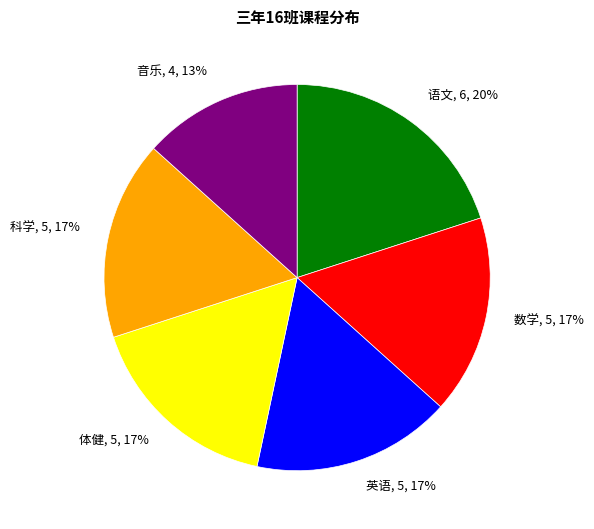

Which category has the biggest portion of the pie?

语文